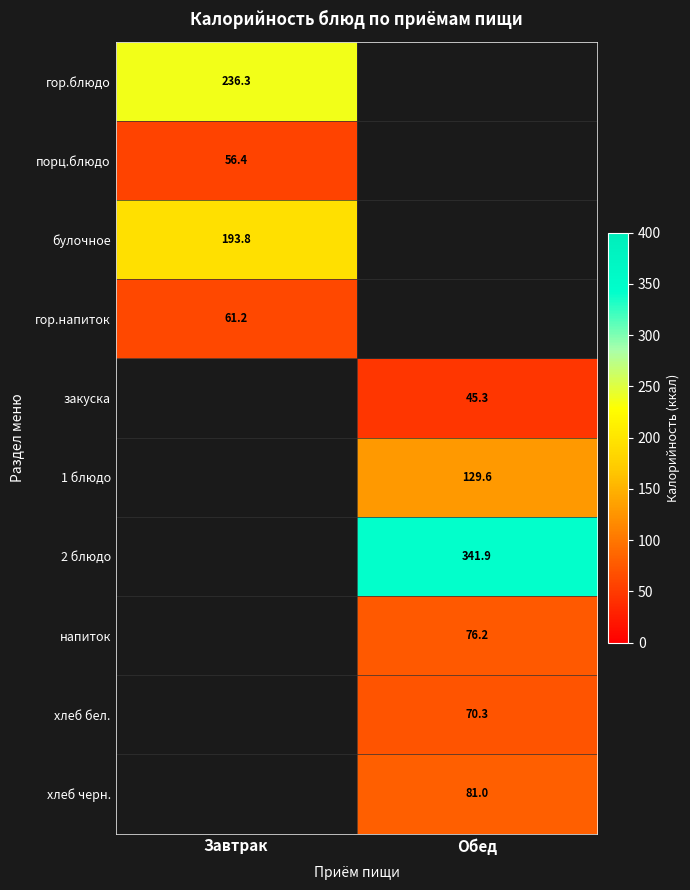

What is the spread (max minus min) of values at Завтрак?

179.9